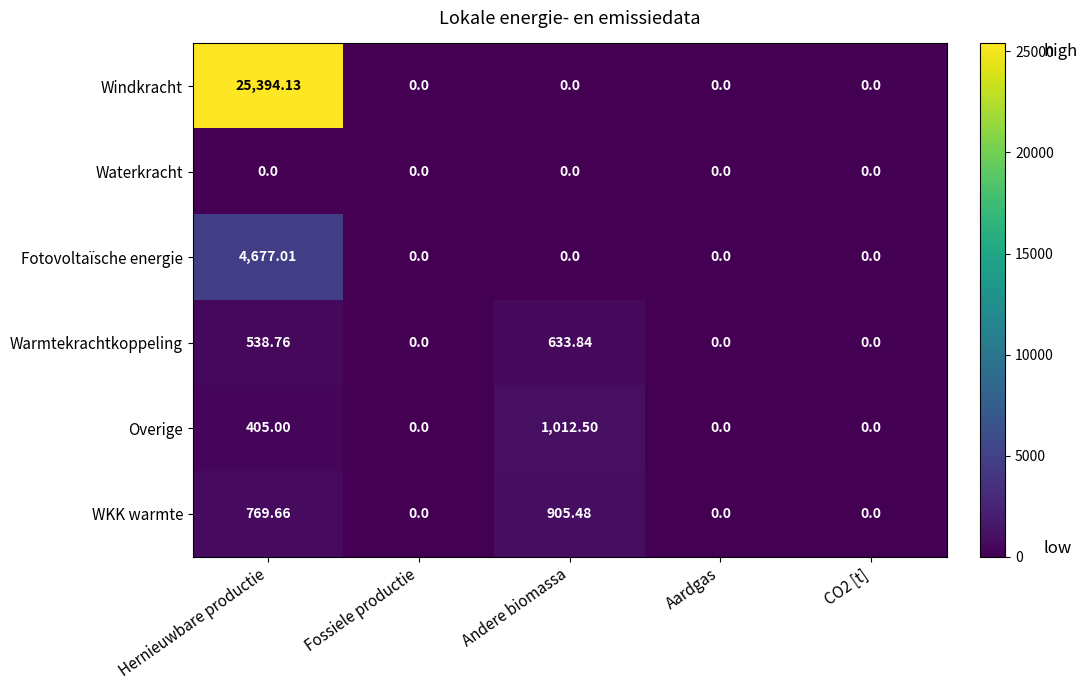

Which series has the largest range (max minus min)?

Windkracht